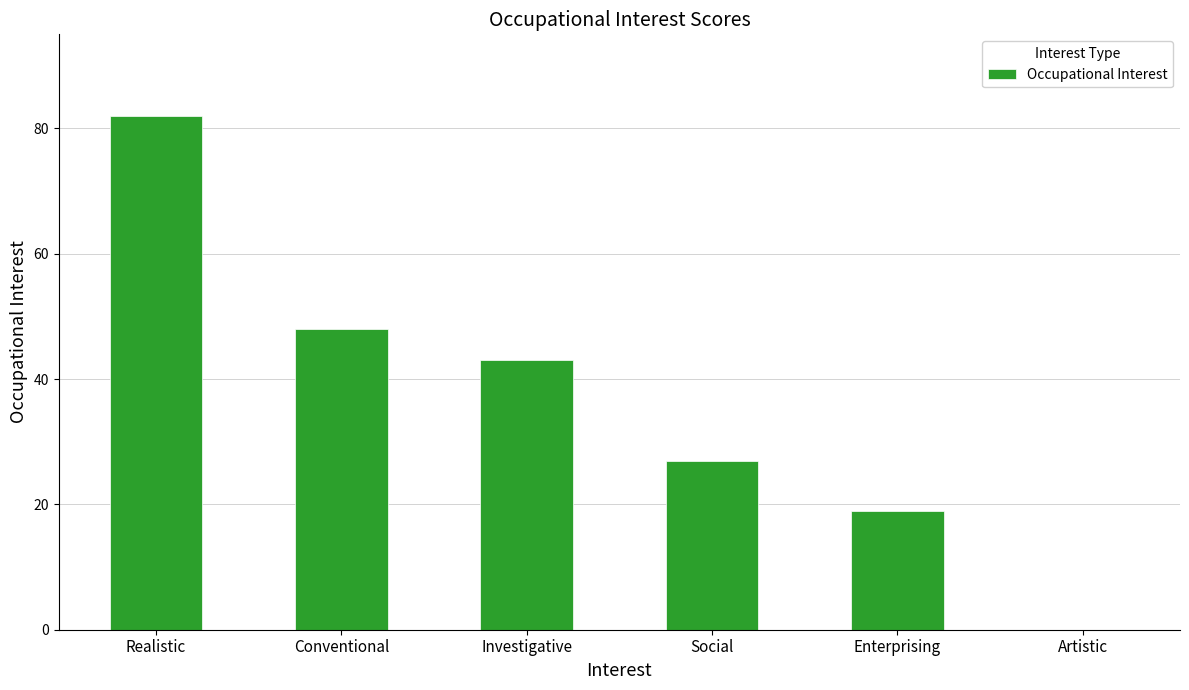

Are the bars grouped side by side (vs. stacked)?

No